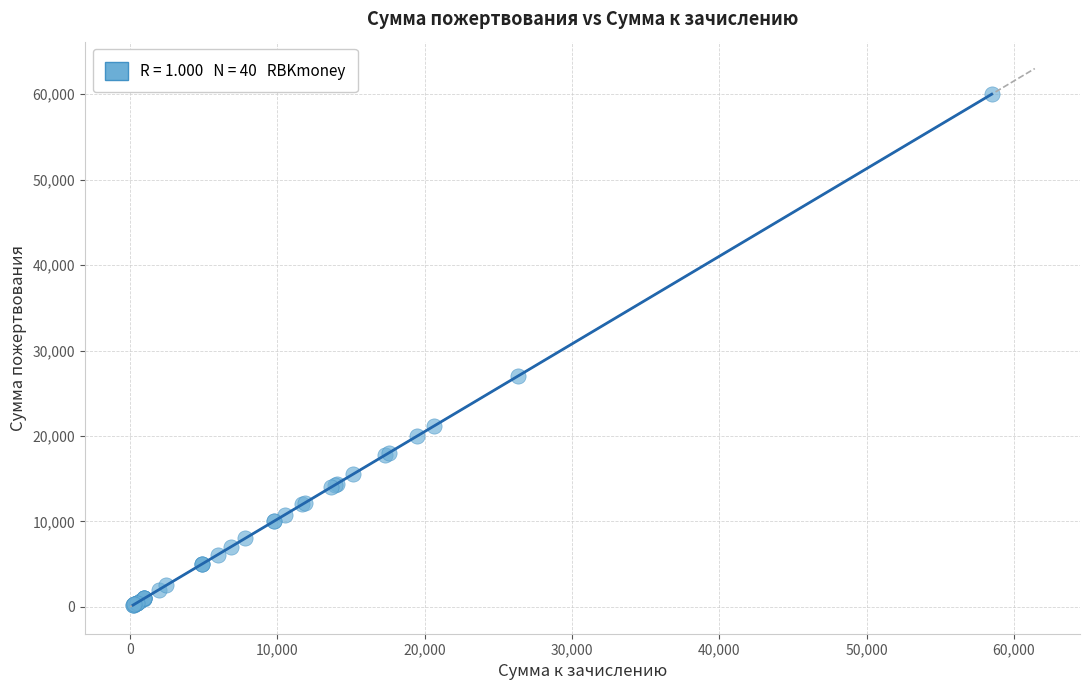

What Y value in the scatter plot is closest to 30100?

27000